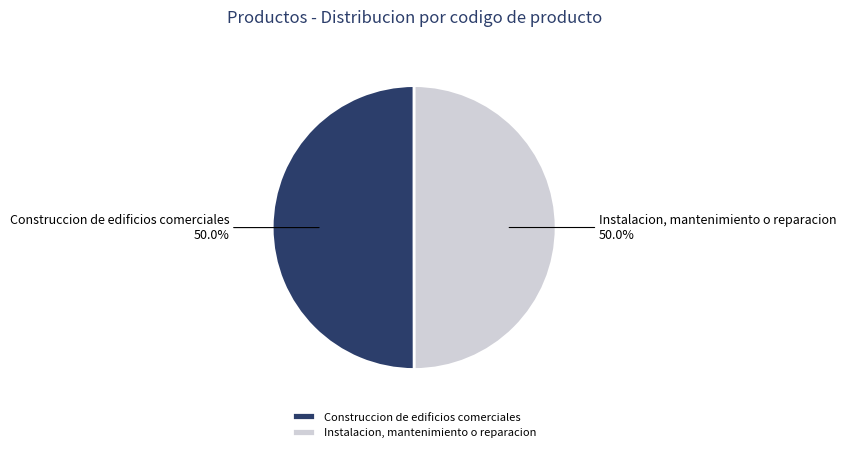

Is it true that Instalacion, mantenimiento o reparacion is 42% of the pie?

False